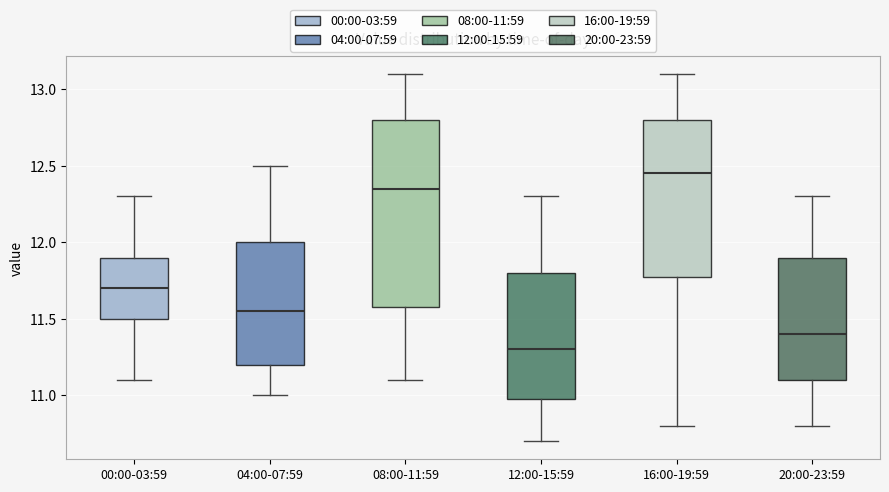

Comparing the boxes themselves (not the whiskers), which one is the tallest?

08:00-11:59